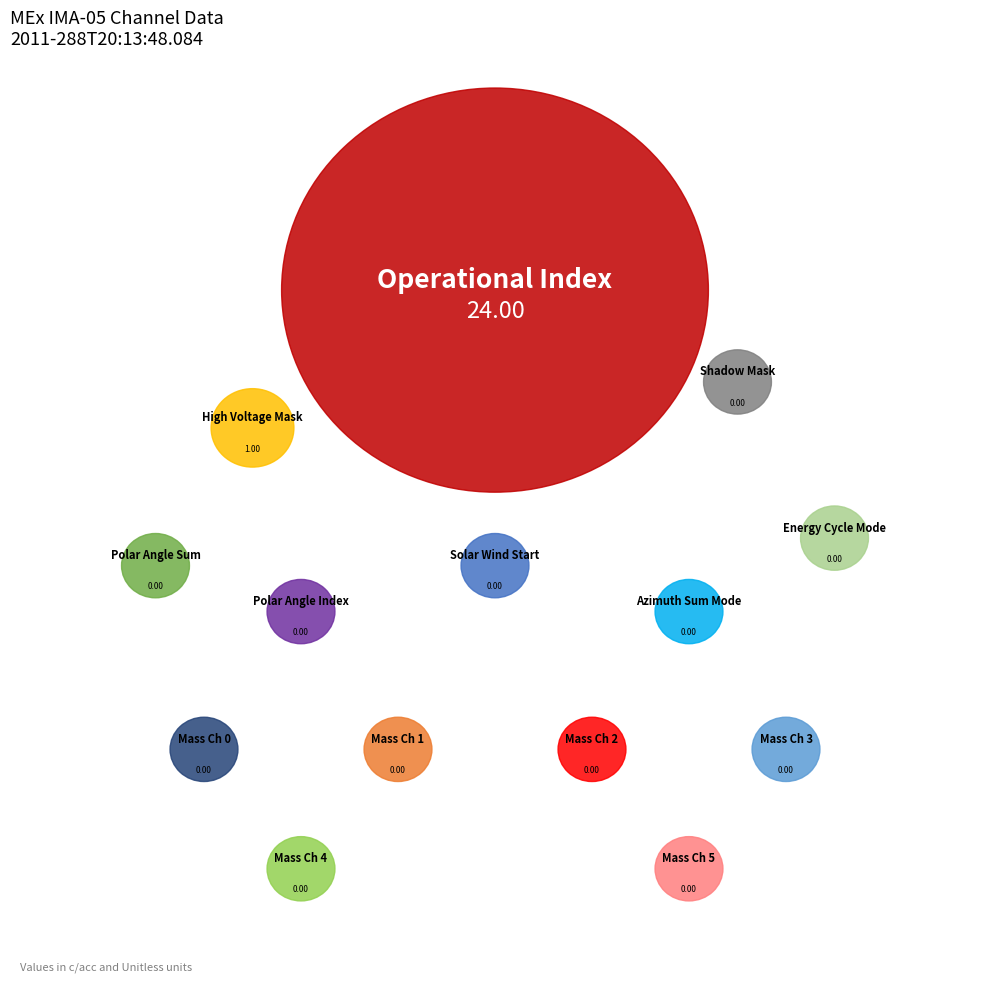

Which slice represents more than half of the pie?

Operational Index